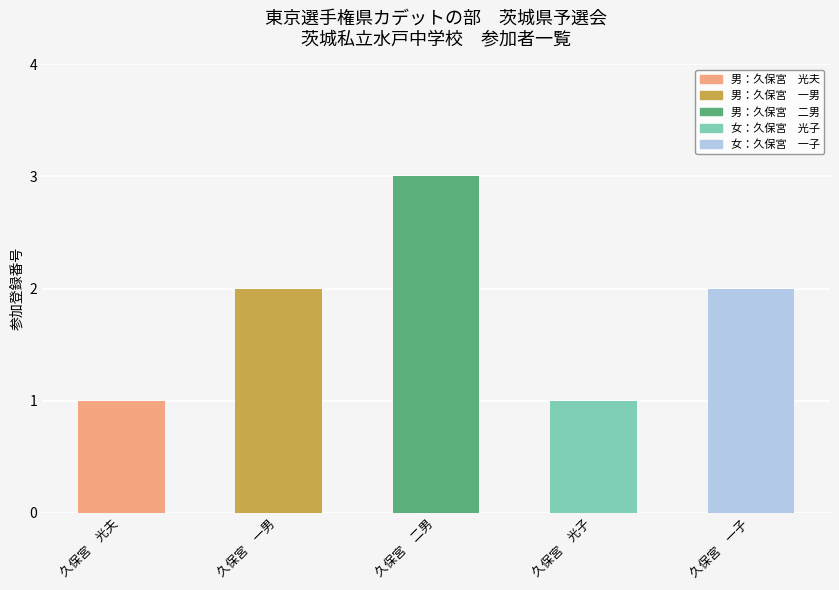

What is the smallest value displayed?

1